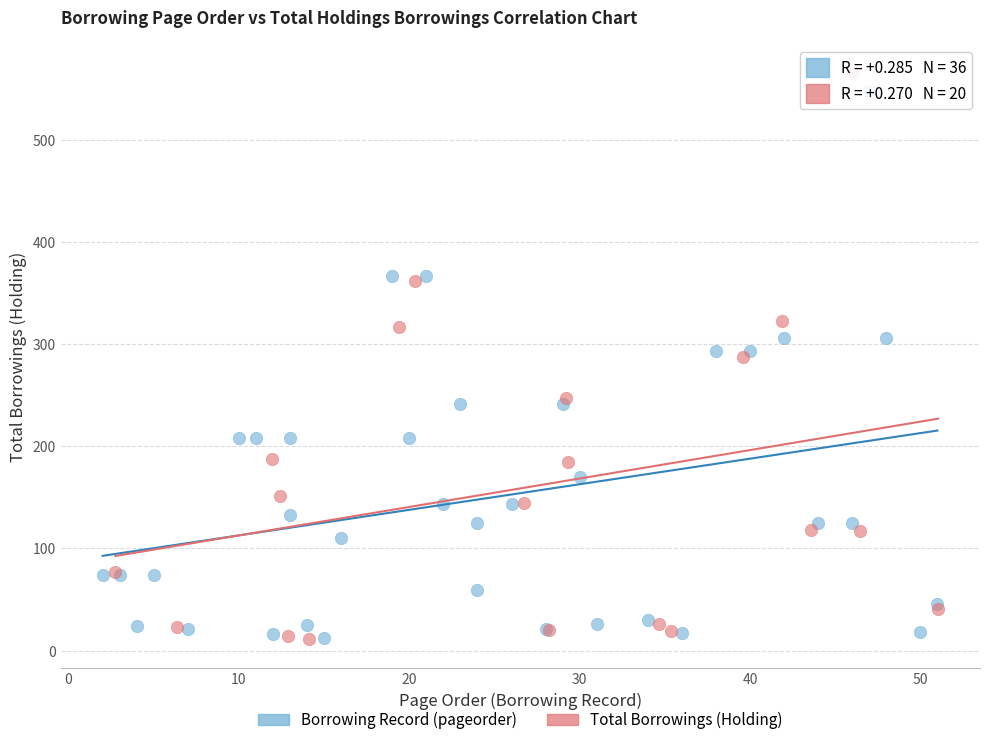

Which series has the widest spread of Y values?

Total Borrowings (Holding)